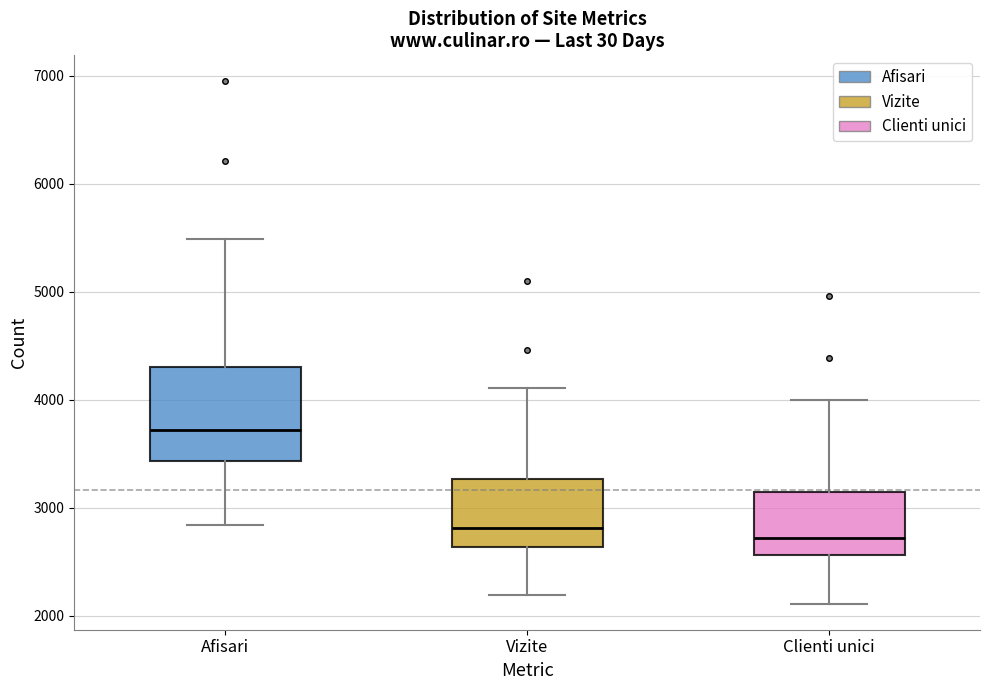

Which box has the highest median line?

Afisari